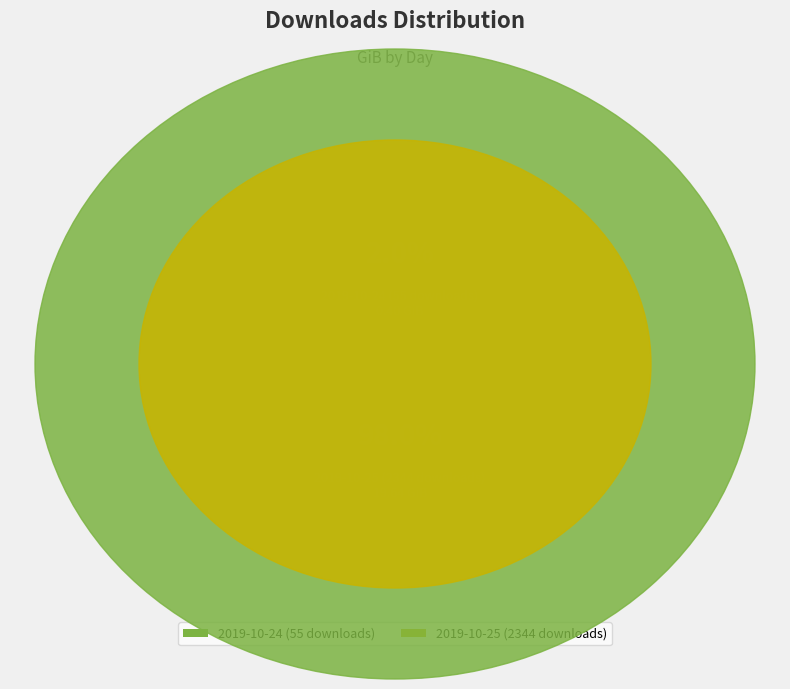

To the nearest percent, what is the difference between the largest and smallest slice percentages?

96%